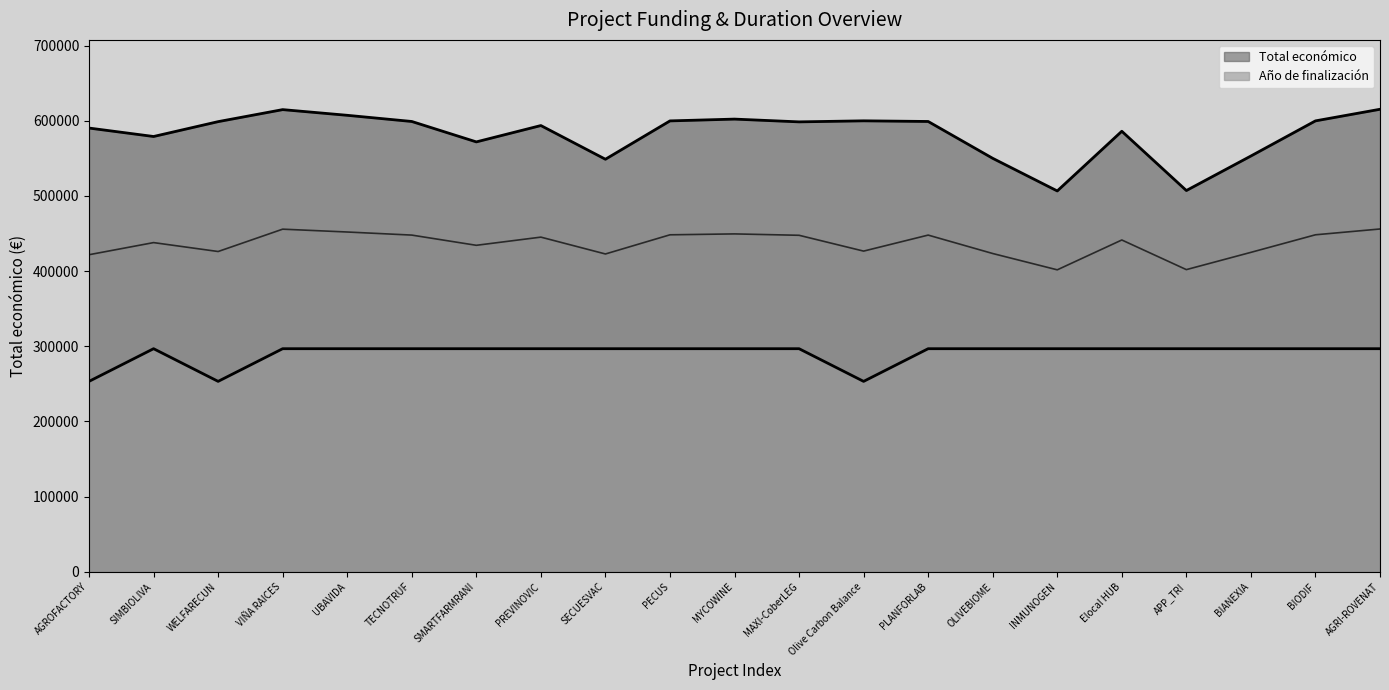

Where does the Total económico series first go above 598609?

WELFARECUN